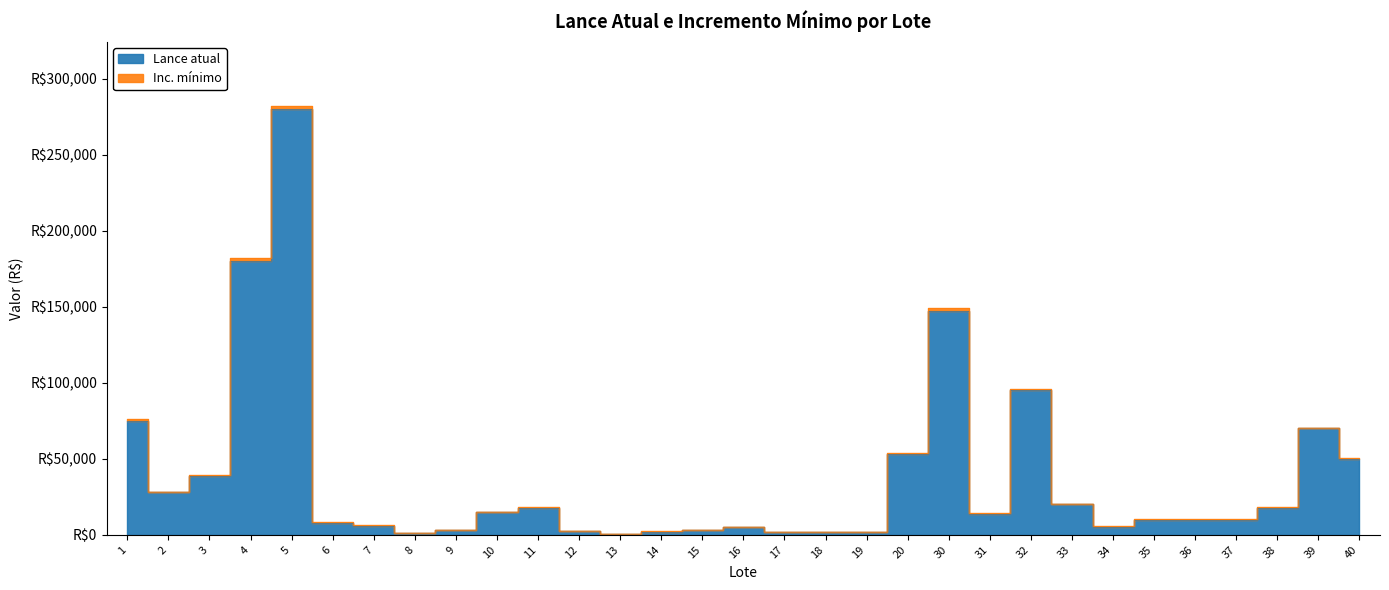

Reading right to left, extract all data points from this chart.

40=50000	39=70000	38=18000	37=10000	36=10000	35=10000	34=5400	33=20000	32=95000	31=14000	30=147000	20=53000	19=1800	18=1800	17=2000	16=5000	15=3000	14=2000	13=500	12=2300	11=18000	10=15000	9=3000	8=1000	7=6000	6=8000	5=280000	4=180000	3=39000	2=28000	1=75000